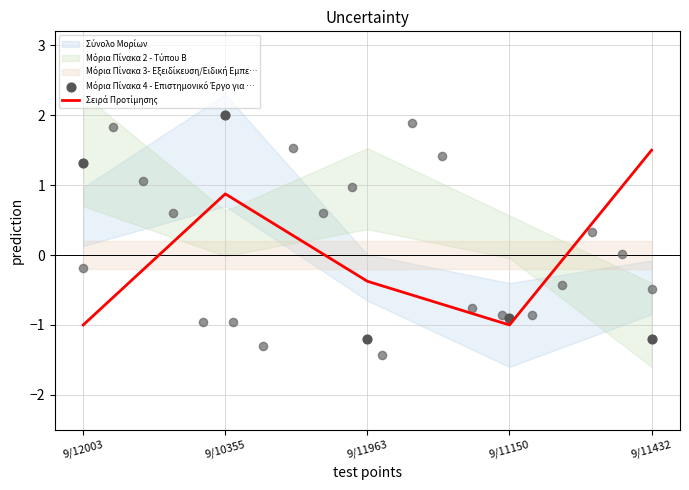

At how many categories does at least one series exceed 0?

3